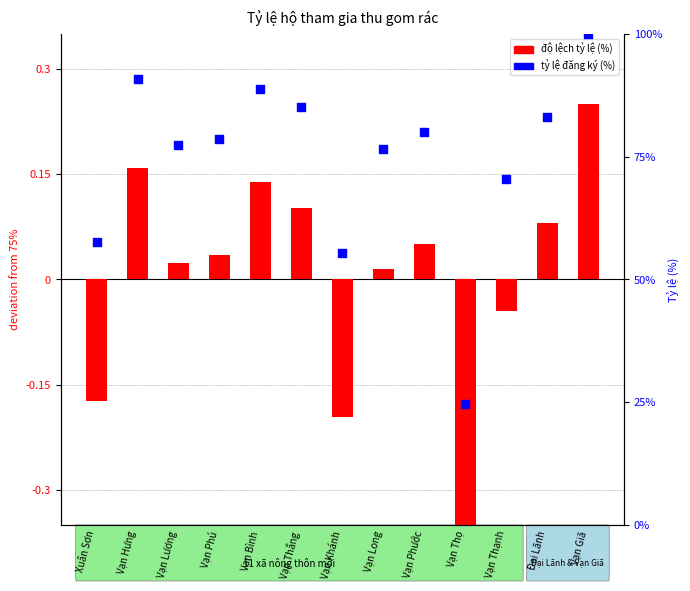

Which series has the largest total across all categories?

Tỷ lệ (%)